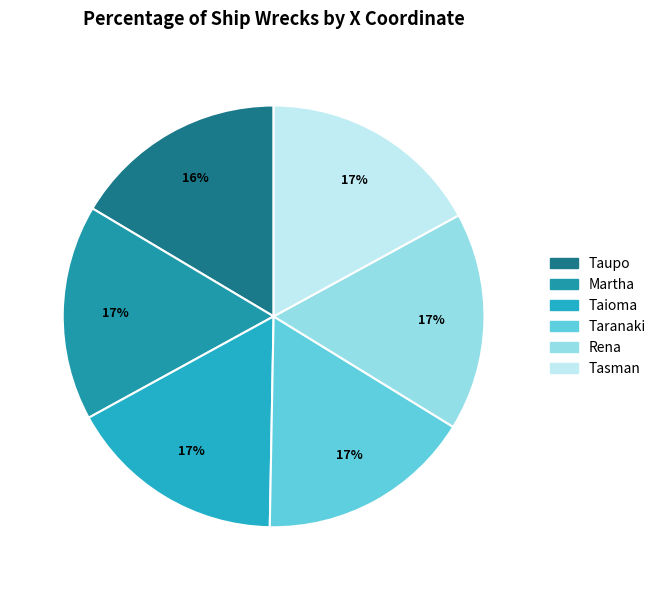

Is there any slice that represents more than half of the pie?

No